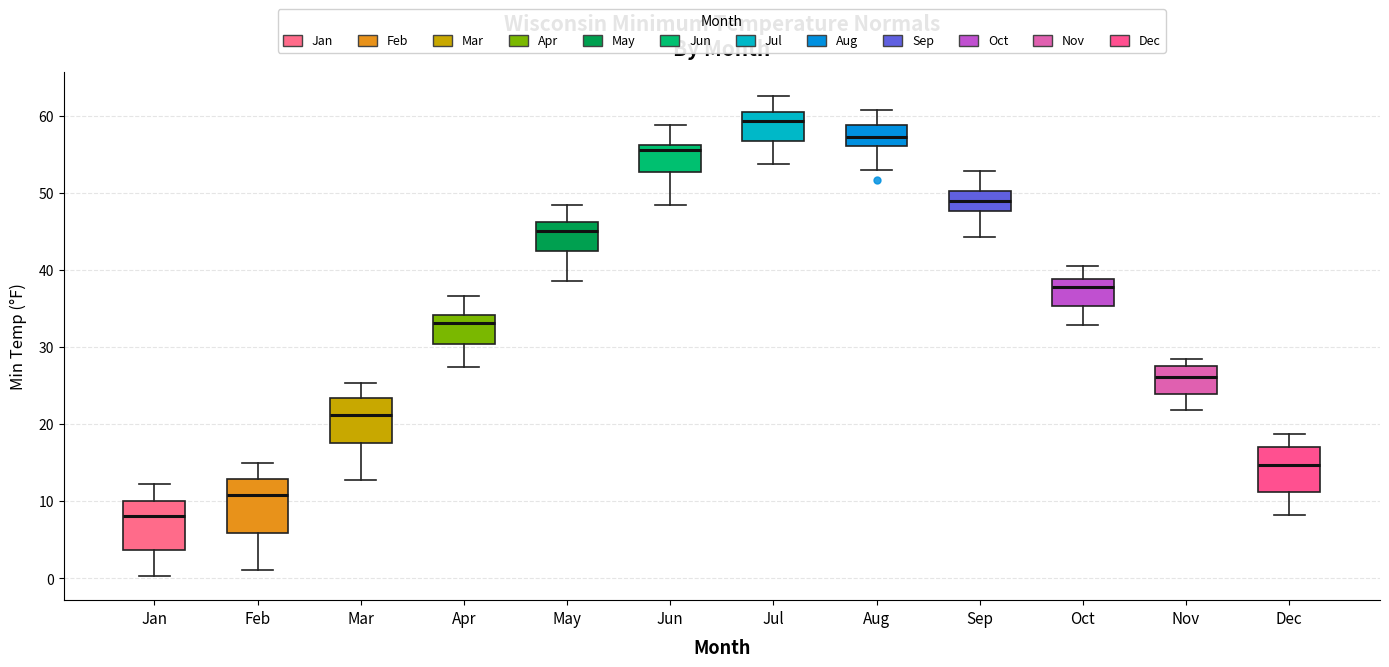

Which box has the highest median line?

Jul